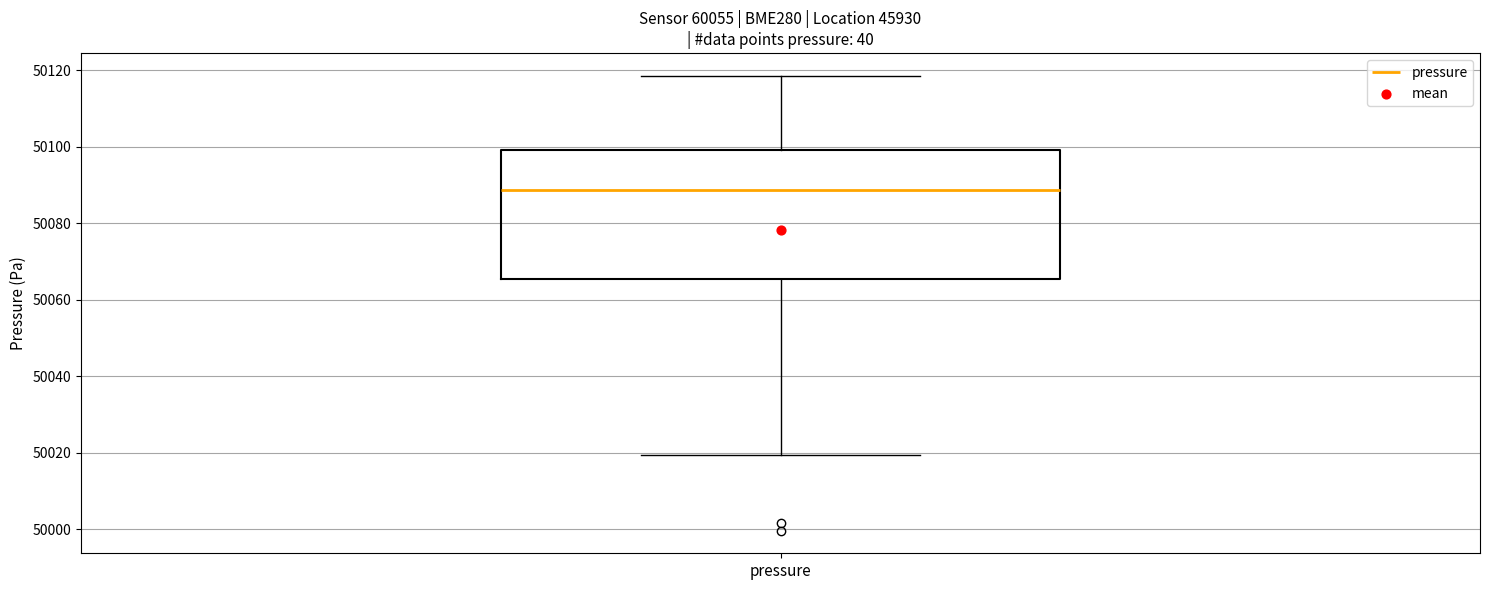

Transcribe this box plot: give where the median line is, the range the box spans, and where the two whiskers end, as read against the y-axis. The values are not printed on the chart, so give them approximately, as read against the axis.

median 50088, box 50066 to 50100, whiskers 50020 to 50118